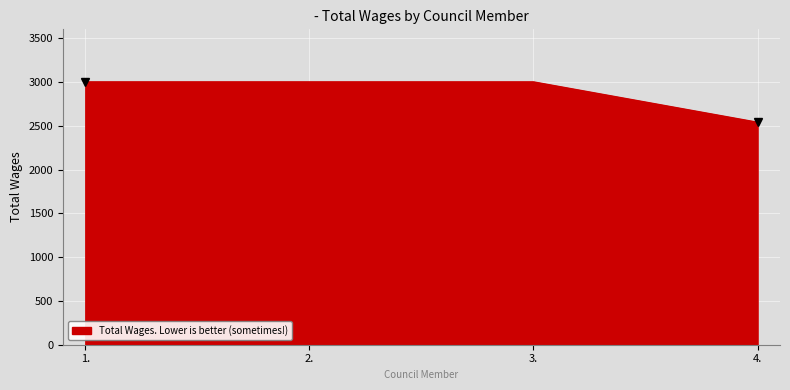

What position from the left is 2.?

2